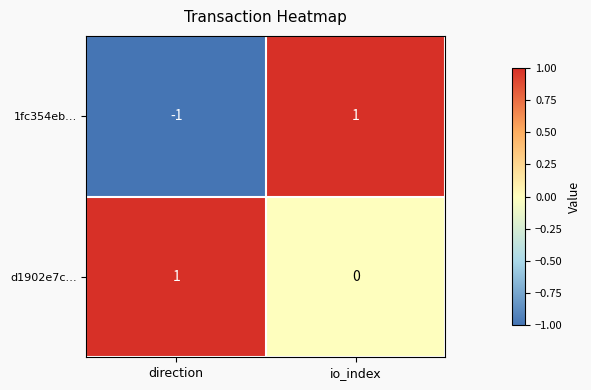

At direction, list the series in order from smallest to largest.

1fc354eb…, d1902e7c…